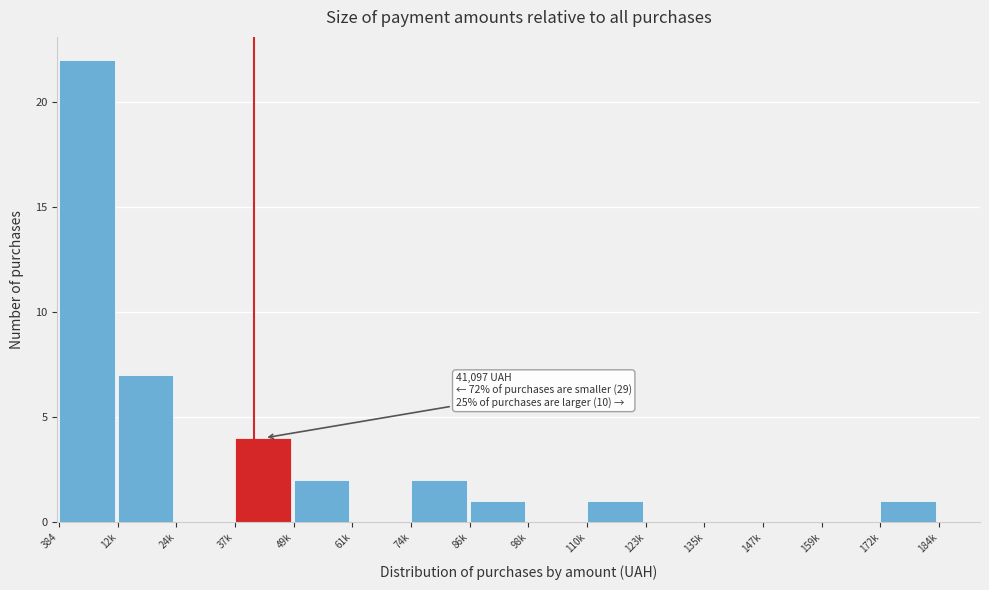

Reading right to left, list all the values displayed in this chart.

172k=1	159k=0	147k=0	135k=0	123k=0	110k=1	98k=0	86k=1	74k=2	61k=0	49k=2	37k=4	24k=0	12k=7	384=22